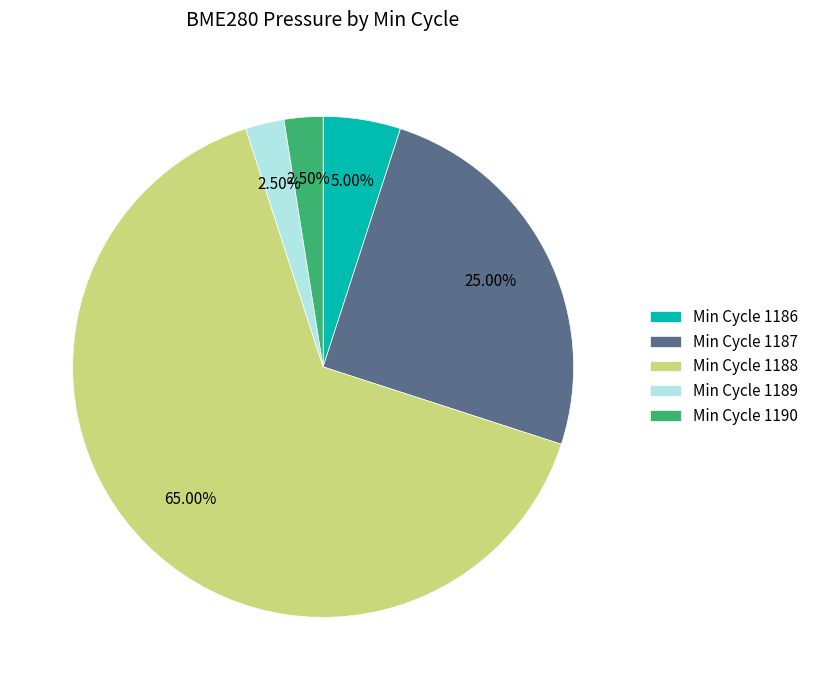

Approximately how many times larger is the value at Min Cycle 1188 compared to Min Cycle 1186?

13.0